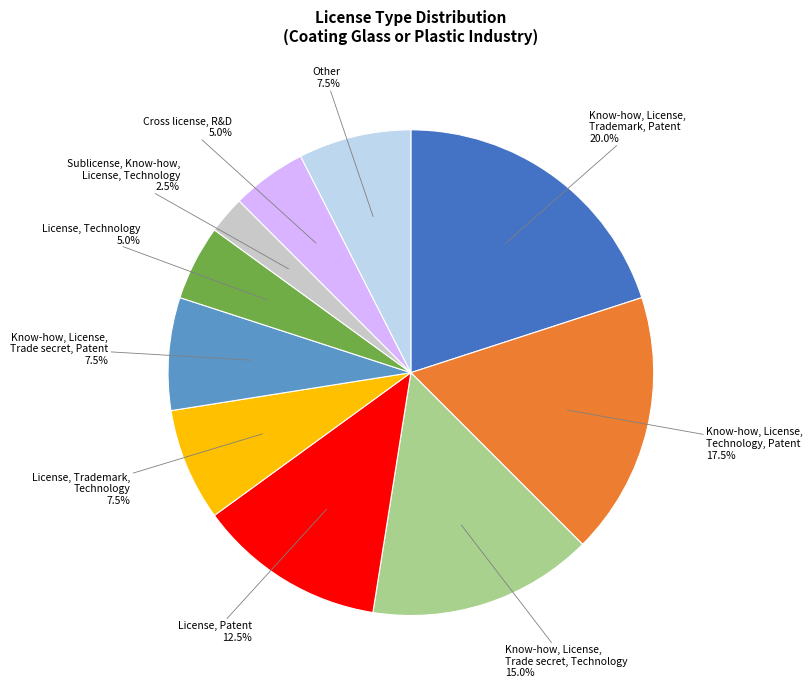

Is there any slice that represents more than half of the pie?

No